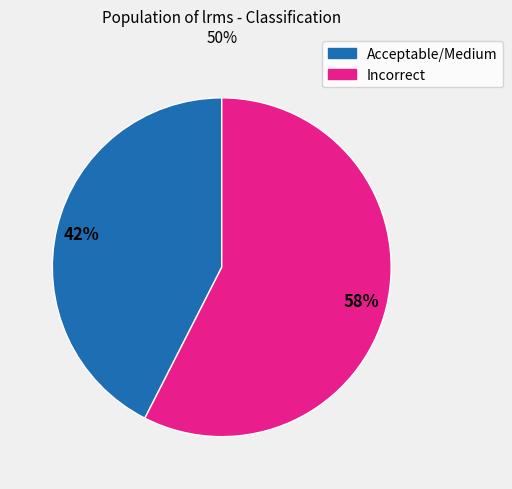

To the nearest percent, what is the average slice percentage?

50%